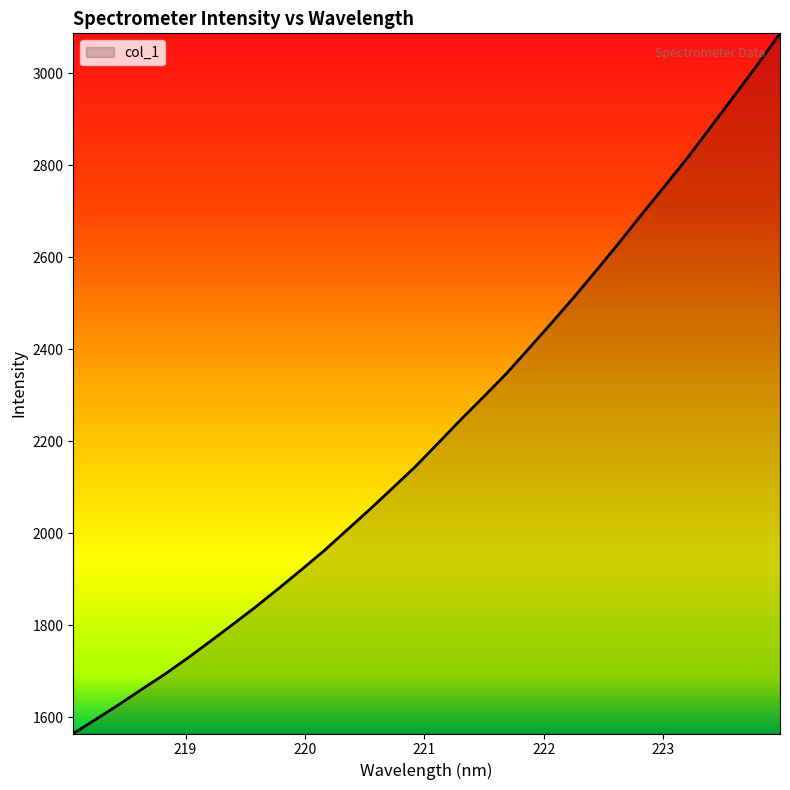

What is the difference between the maximum and minimum values?

1521.3